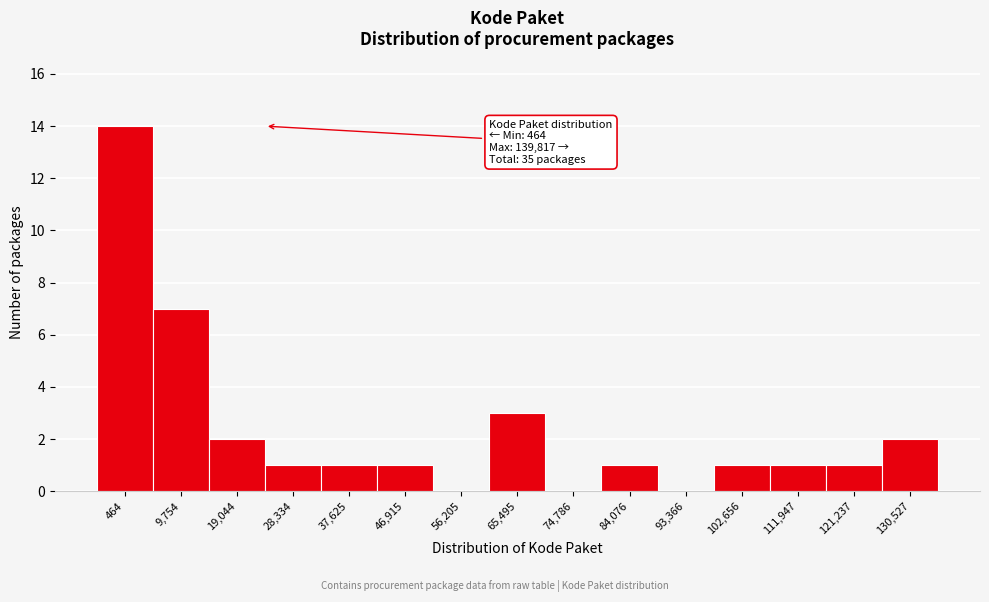

Reading left to right, extract all data points from this chart.

464=14	9,754=7	19,044=2	28,334=1	37,625=1	46,915=1	56,205=0	65,495=3	74,786=0	84,076=1	93,366=0	102,656=1	111,947=1	121,237=1	130,527=2